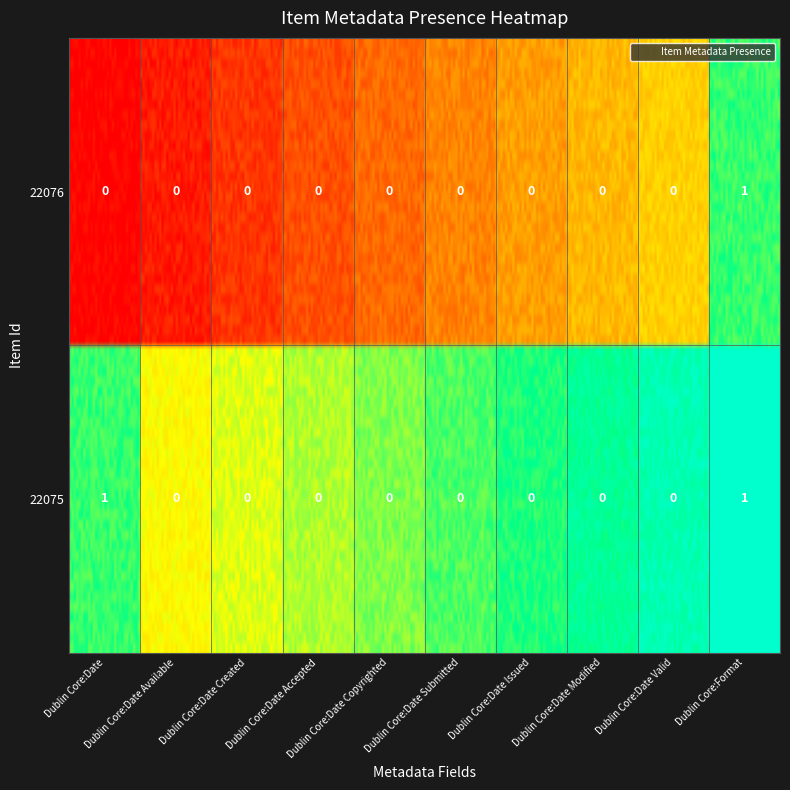

List the labels in order of 22075 value, smallest first.

Dublin Core:Date Available, Dublin Core:Date Created, Dublin Core:Date Accepted, Dublin Core:Date Copyrighted, Dublin Core:Date Submitted, Dublin Core:Date Issued, Dublin Core:Date Modified, Dublin Core:Date Valid, Dublin Core:Format, Dublin Core:Date